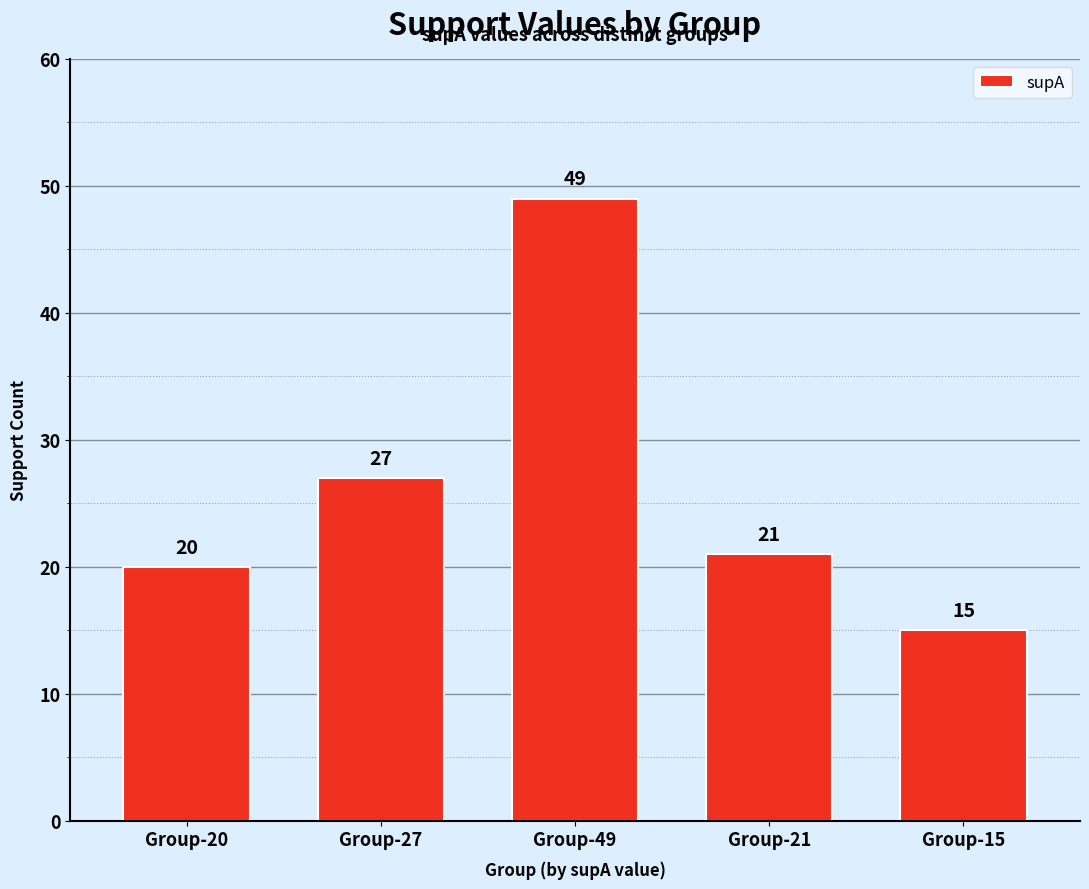

How many values are below 21?

2